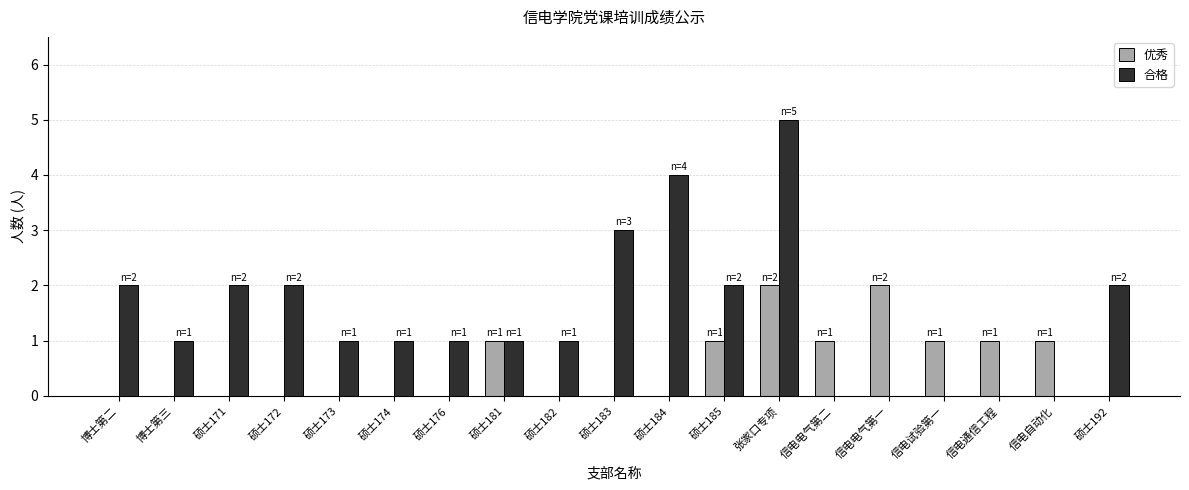

What is the spread (max minus min) of values at 硕士184?

4